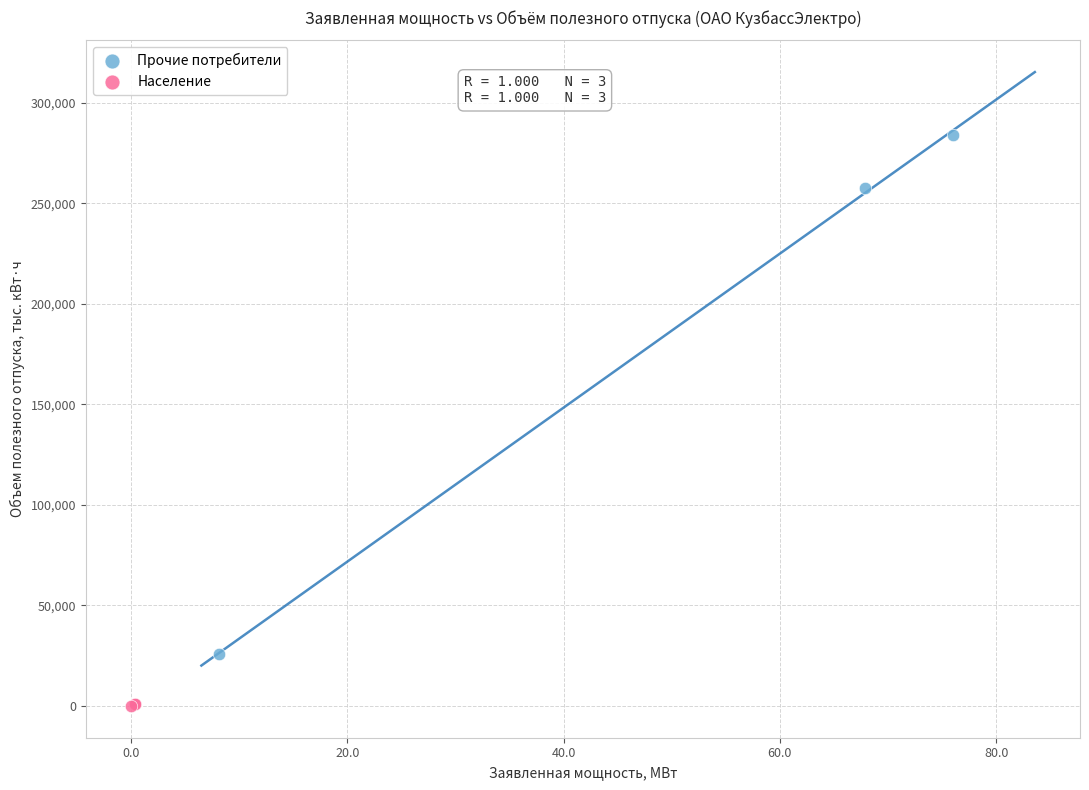

Which series reaches the minimum Y coordinate?

Население